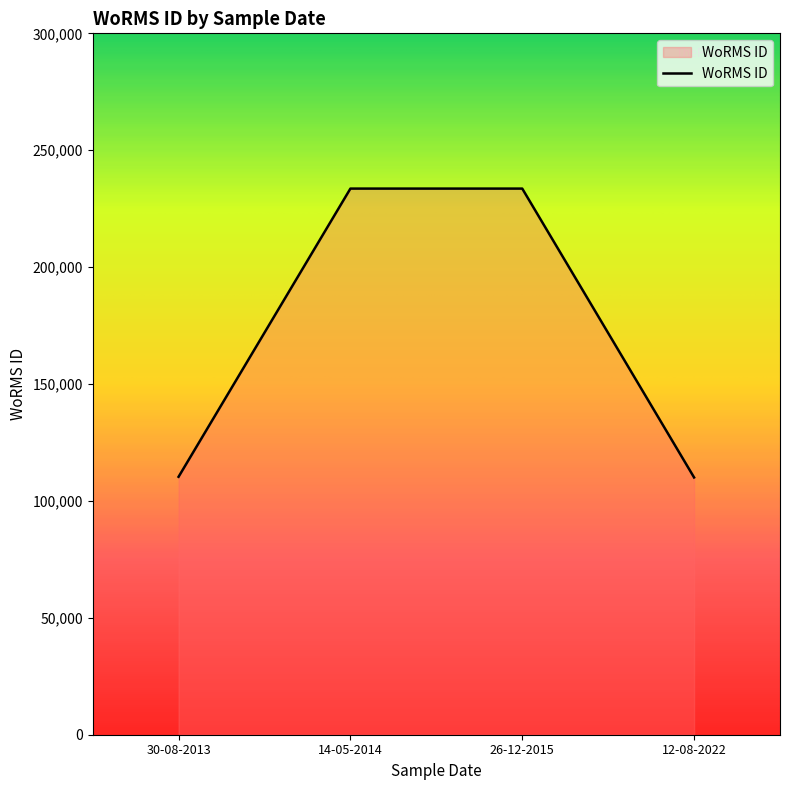

Between 30-08-2013 and 14-05-2014, which is larger?

14-05-2014